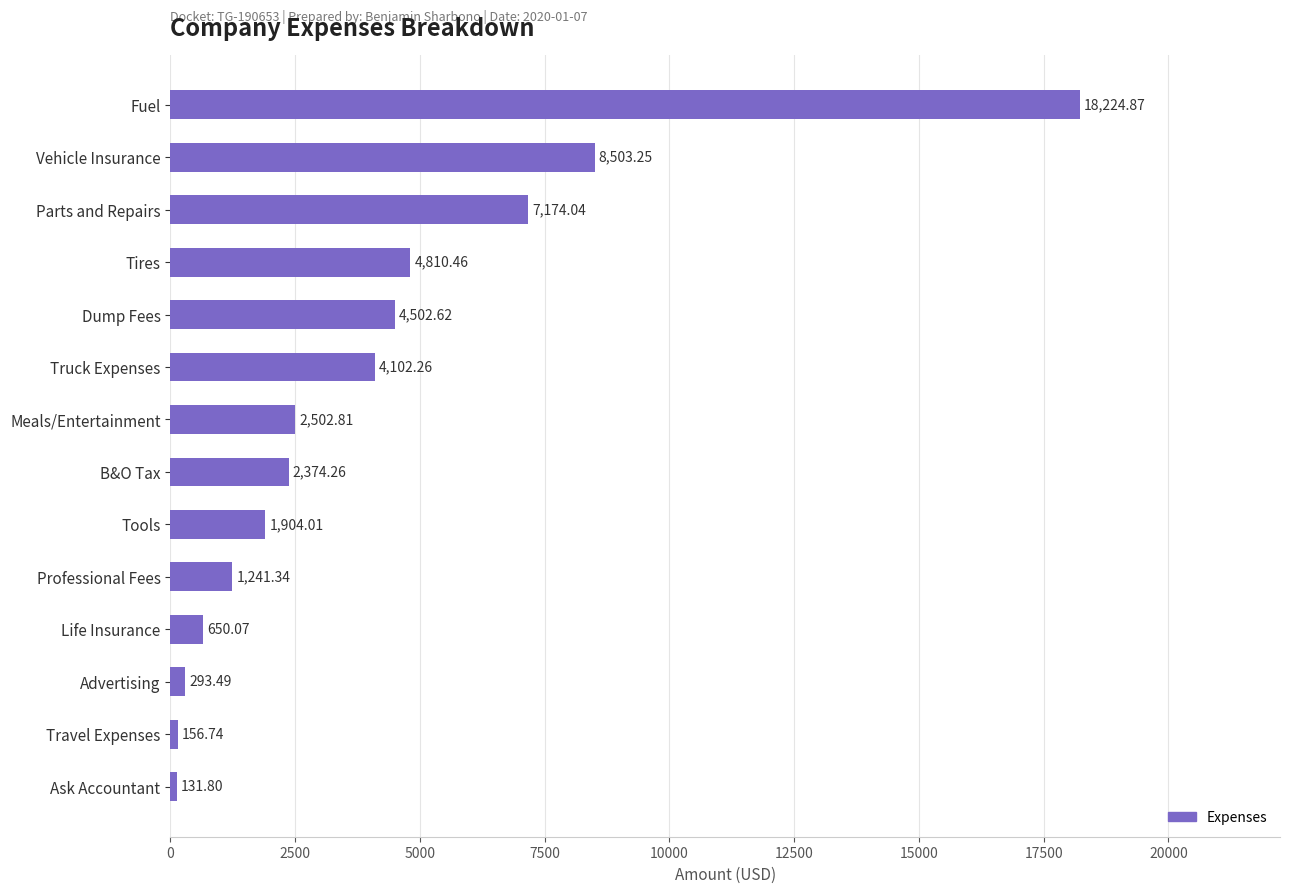

Are the bars grouped side by side (vs. stacked)?

No